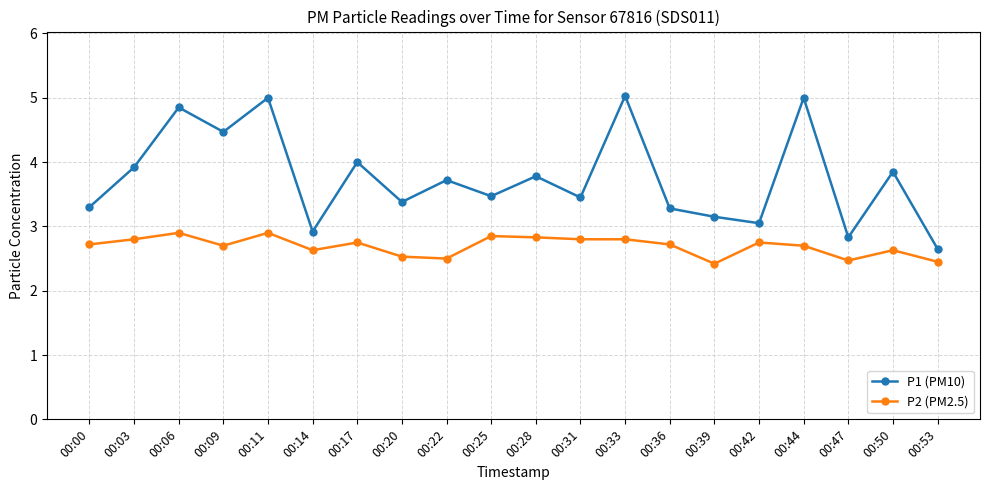

True or false: P2 (PM2.5) has more than 2 interior local peaks.

True